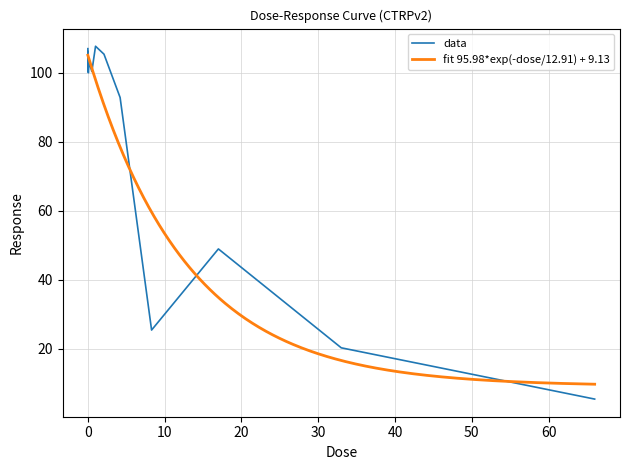

What is the change in value from 0.0041 to 0.016?

+0.2